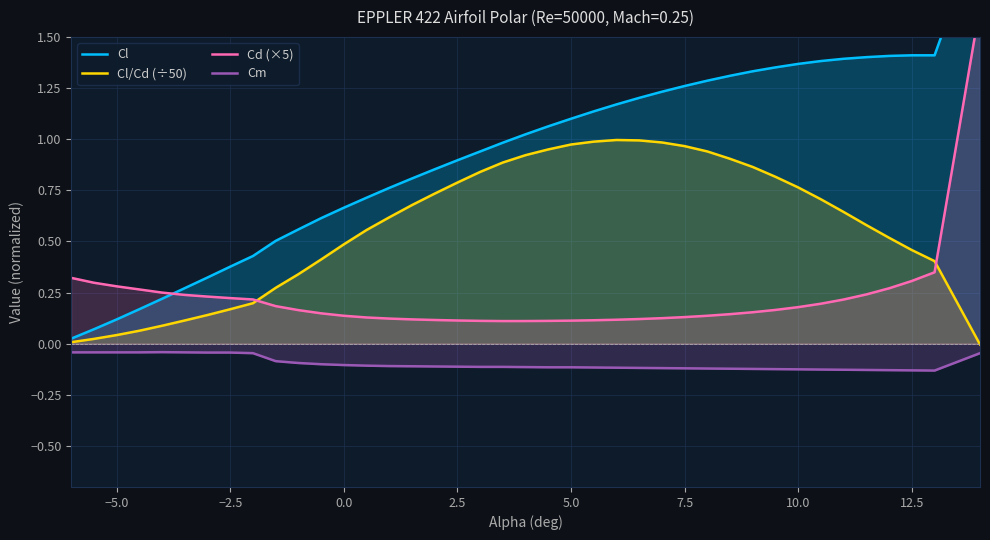

True or false: Cm and Cd (×5) intersect in this chart.

False